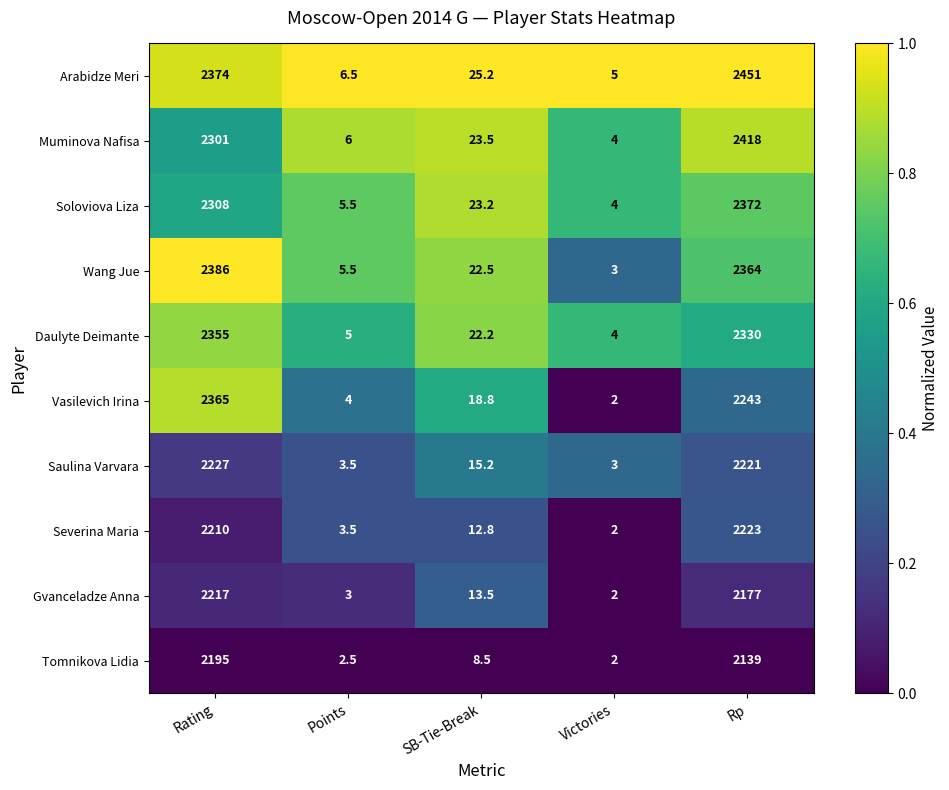

Rank the series by their maximum value, from highest to lowest.

Arabidze Meri, Muminova Nafisa, Wang Jue, Soloviova Liza, Vasilevich Irina, Daulyte Deimante, Saulina Varvara, Severina Maria, Gvanceladze Anna, Tomnikova Lidia